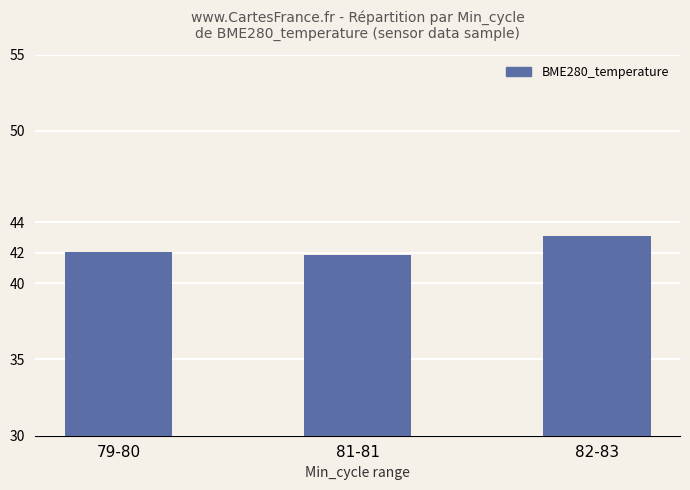

List the labels in order of value, largest first.

82-83, 79-80, 81-81